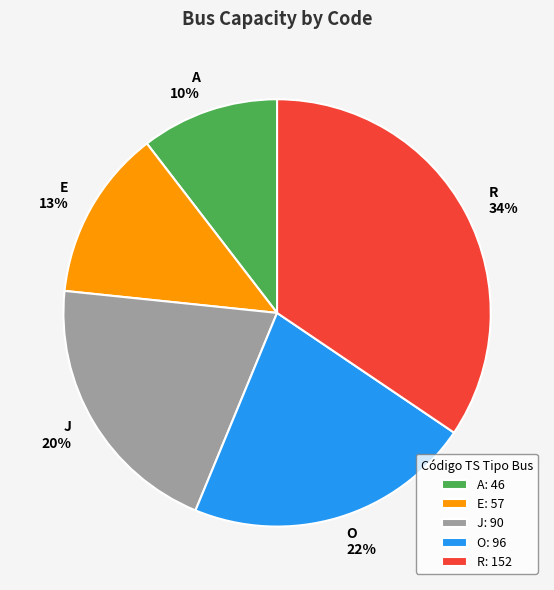

Which category has the smallest portion of the pie?

A